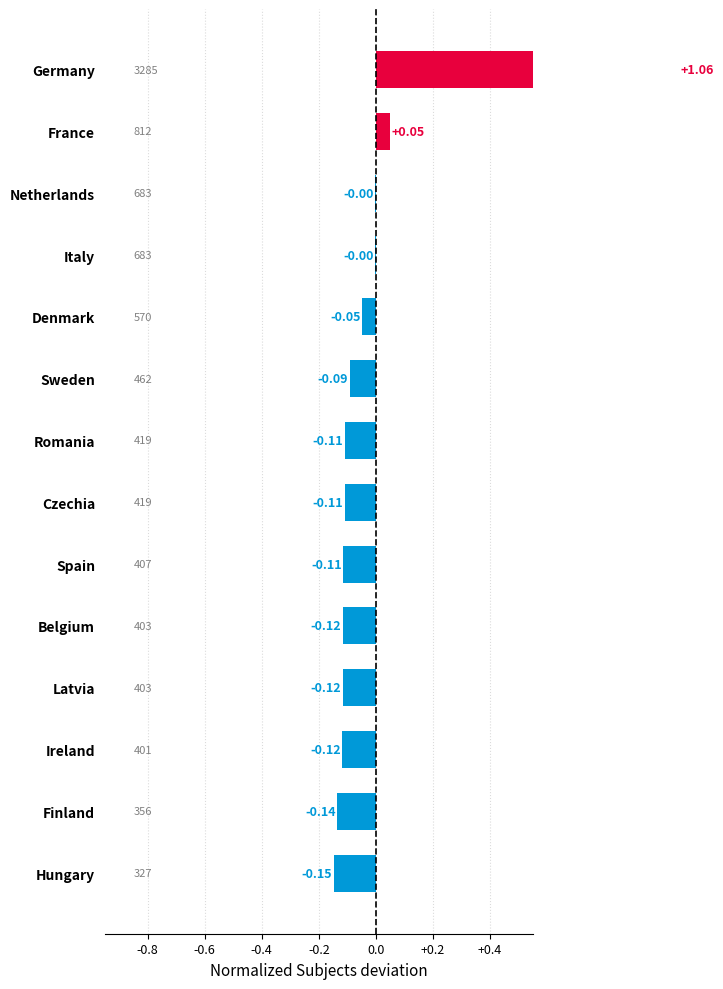

Reading left to right, list all the values displayed in this chart.

1.1	0.1	-0.0	-0.0	-0.0	-0.1	-0.1	-0.1	-0.1	-0.1	-0.1	-0.1	-0.1	-0.1